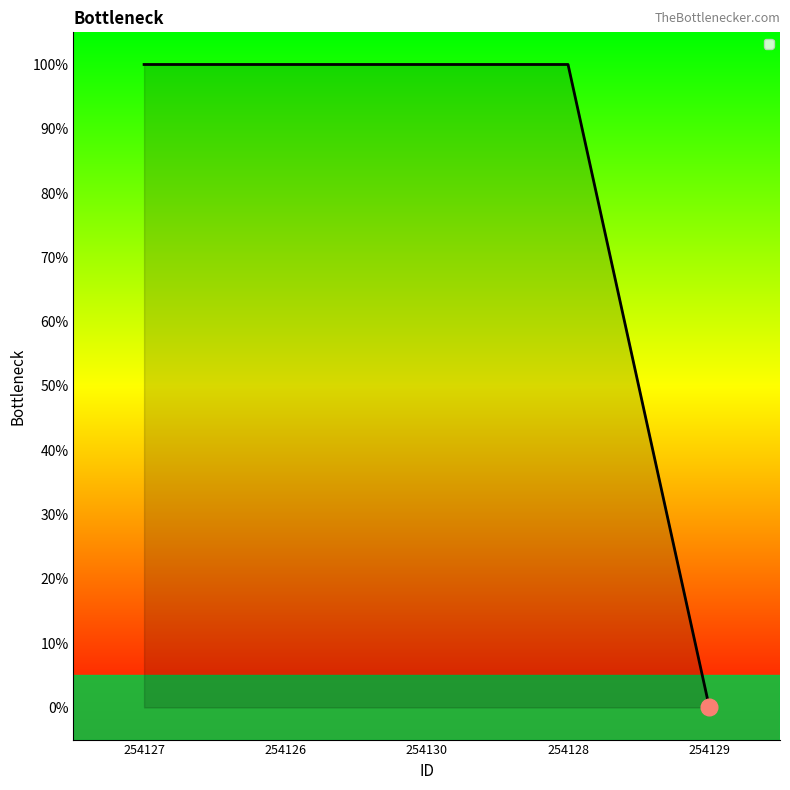

Reading left to right, list all the values displayed in this chart.

254127=1	254126=1	254130=1	254128=1	254129=0